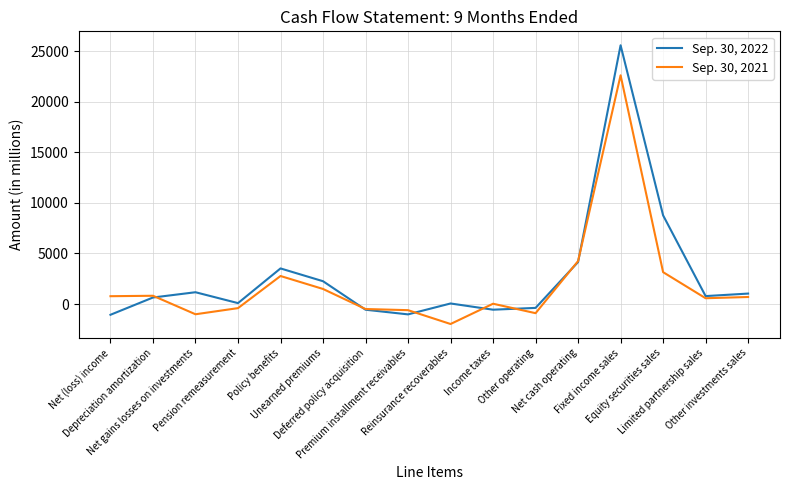

True or false: Sep. 30, 2022 and Sep. 30, 2021 cross at least once.

True